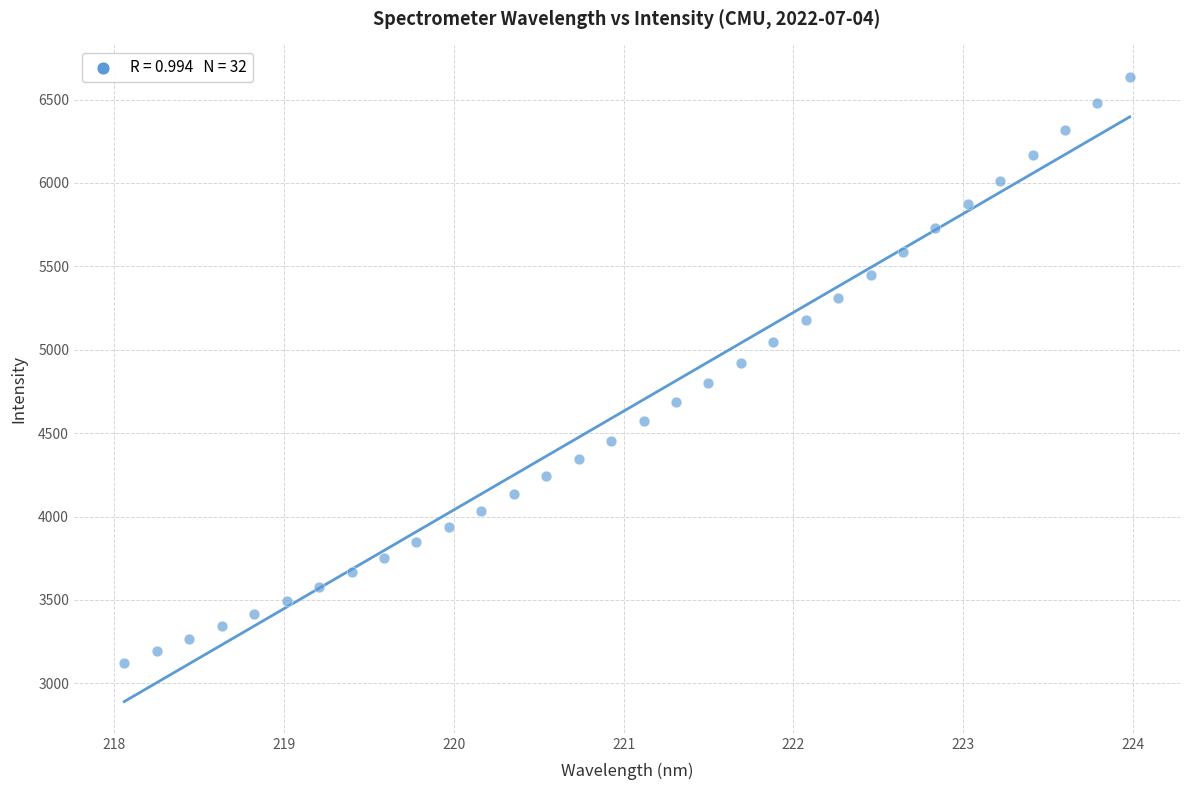

What is the range of Y values (max minus min)?

3513.8